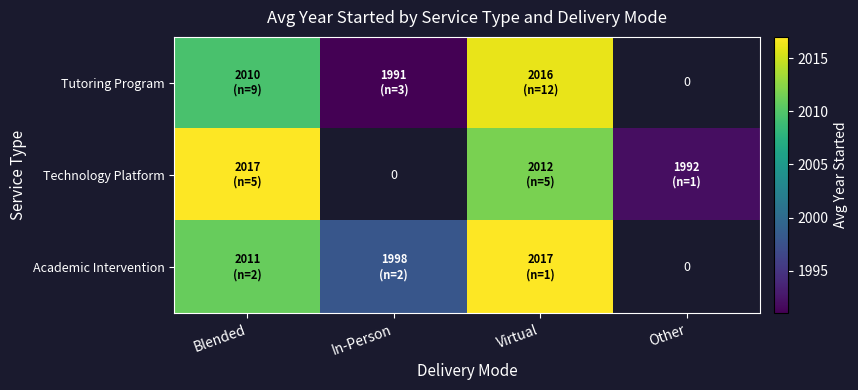

What is the difference between the maximum and minimum values in the Tutoring Program series?

25.2